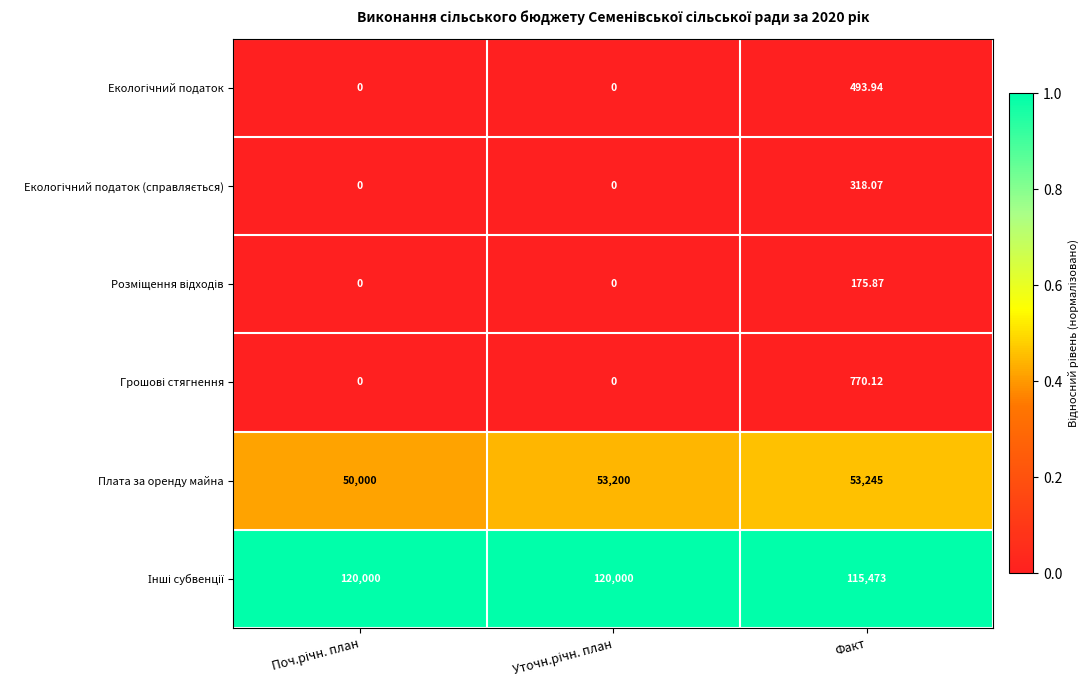

Which series has the largest total across all categories?

Інші субвенції